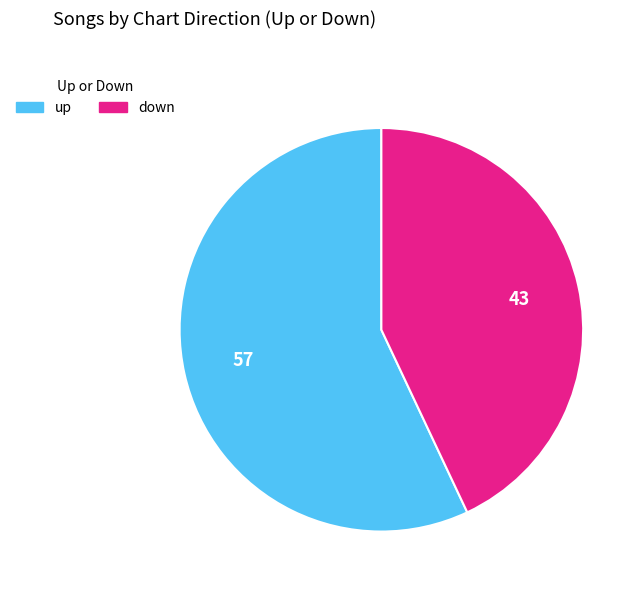

What is the ratio of the value at up to the value at down?

1.3